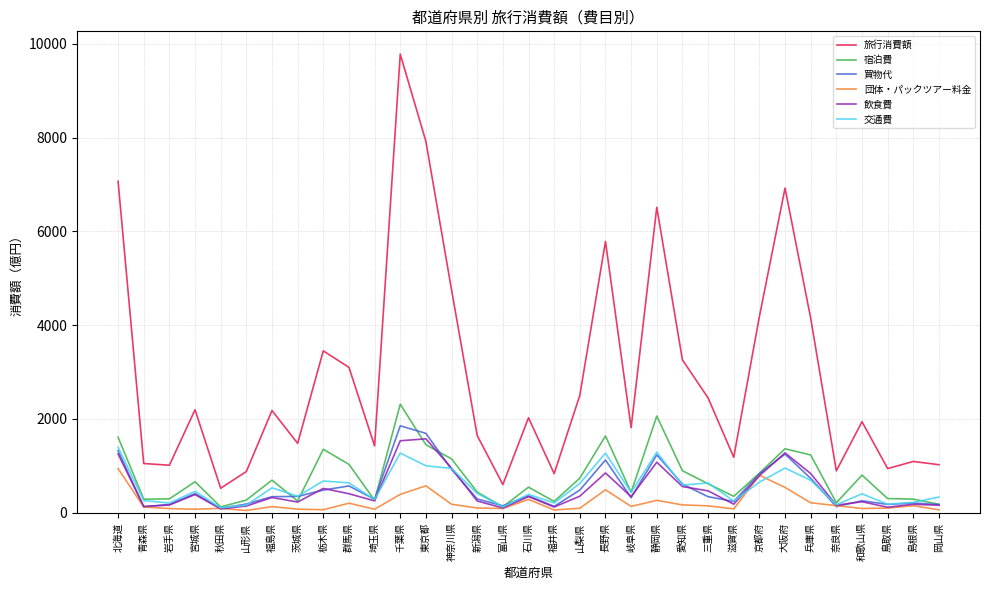

What is the average value of the 交通費 series?

548.8